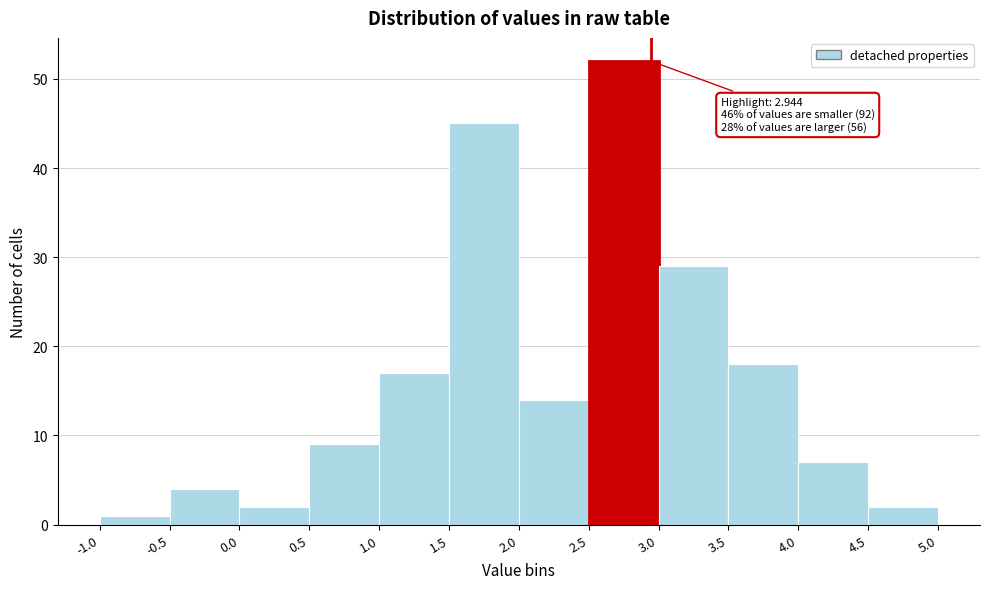

Over which range of the x-axis is the bar tallest?

2.5 to 3.0